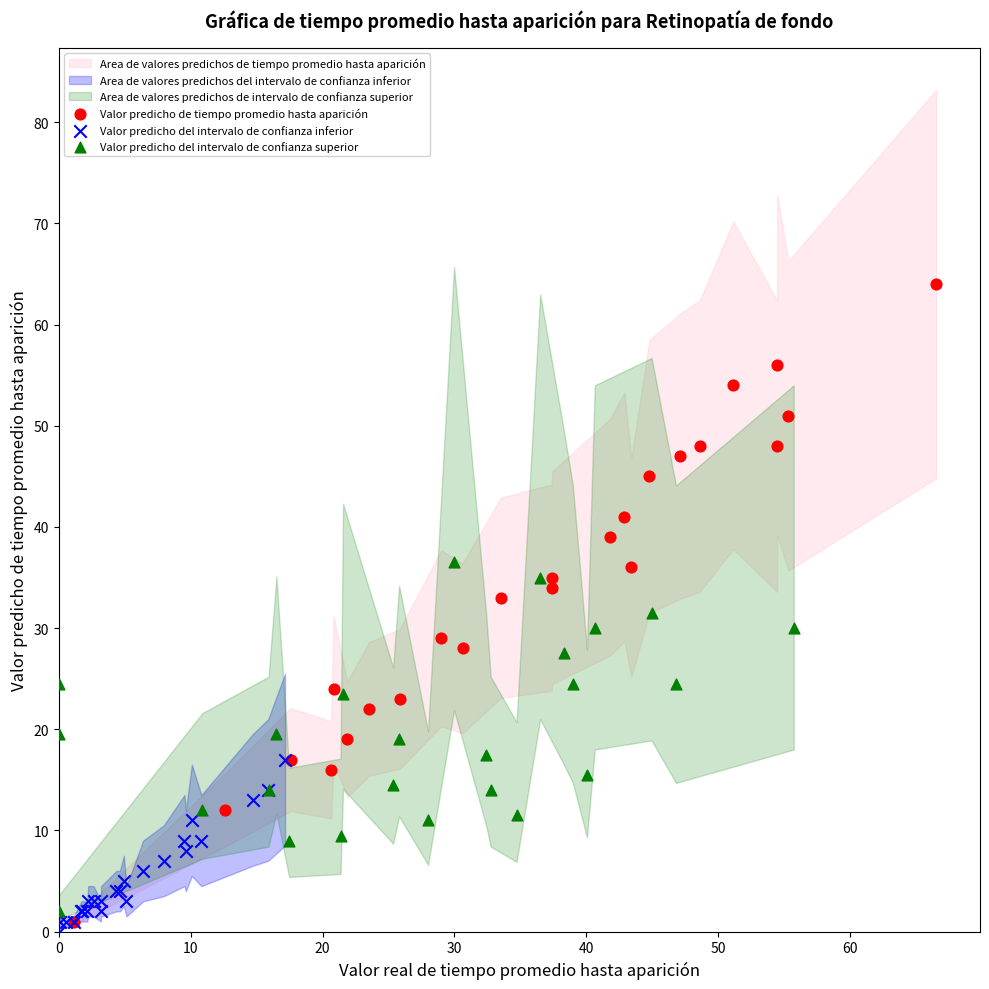

Which series contains the highest Y value?

Valor predicho de tiempo promedio hasta aparición